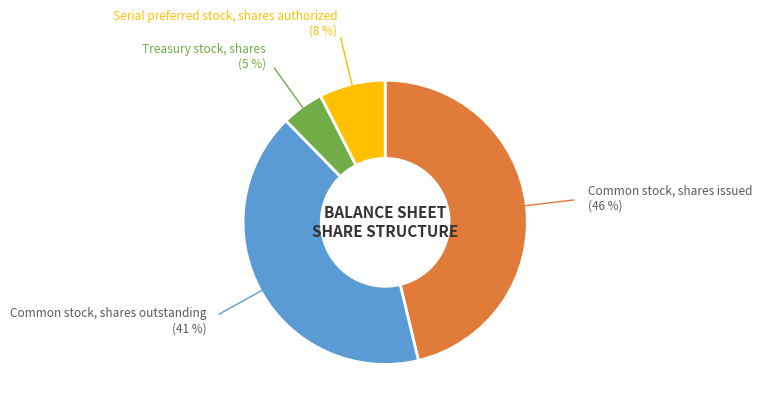

Which has a higher value, Common stock, shares issued or Common stock, shares outstanding?

Common stock, shares issued